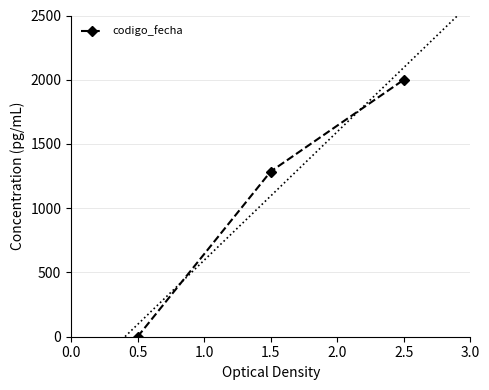

List the labels in order of codigo_fecha value, smallest first.

0.5, 1.5, 2.5